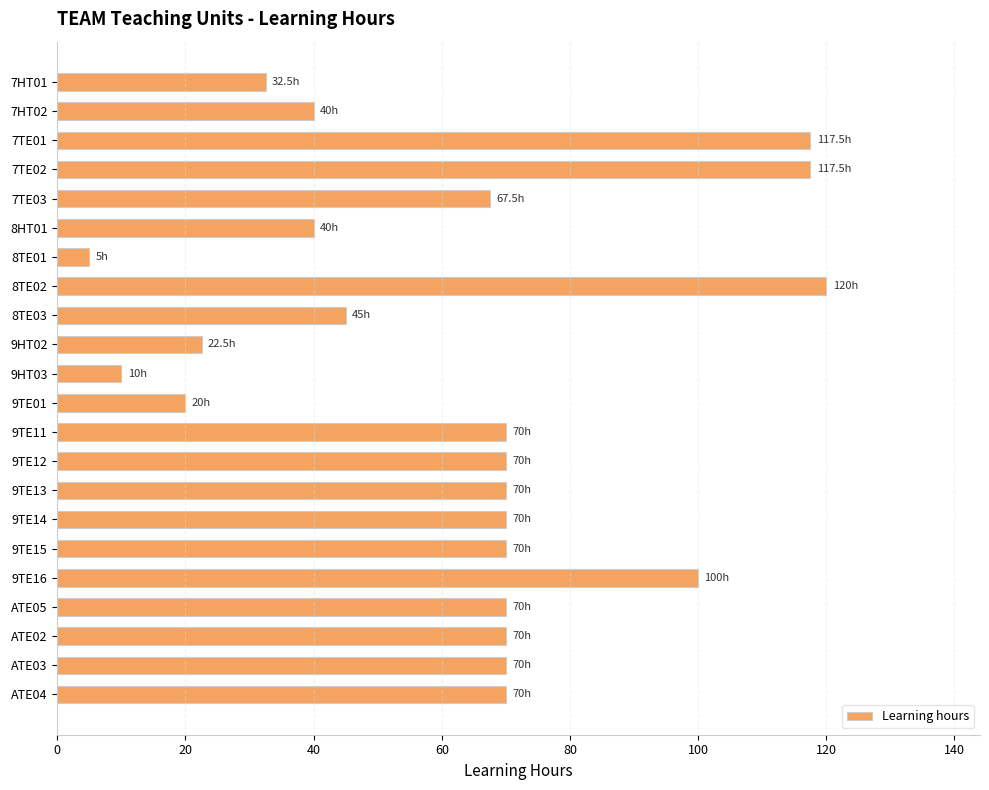

What is the sum of all values?

1367.5